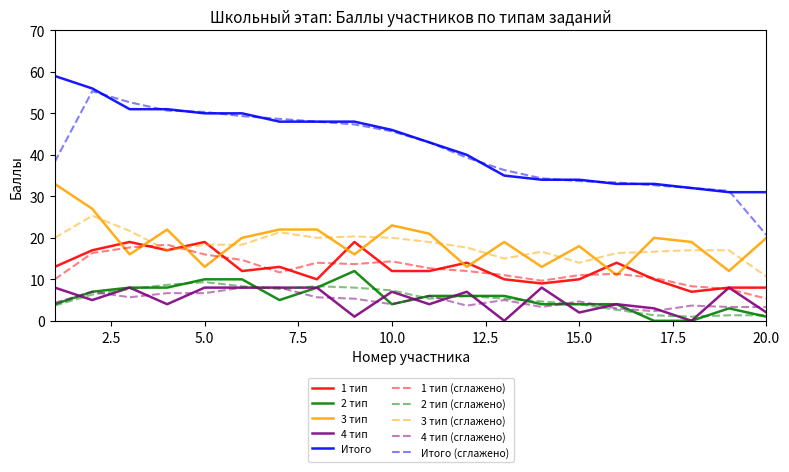

Count the number of categories in the chart.

20